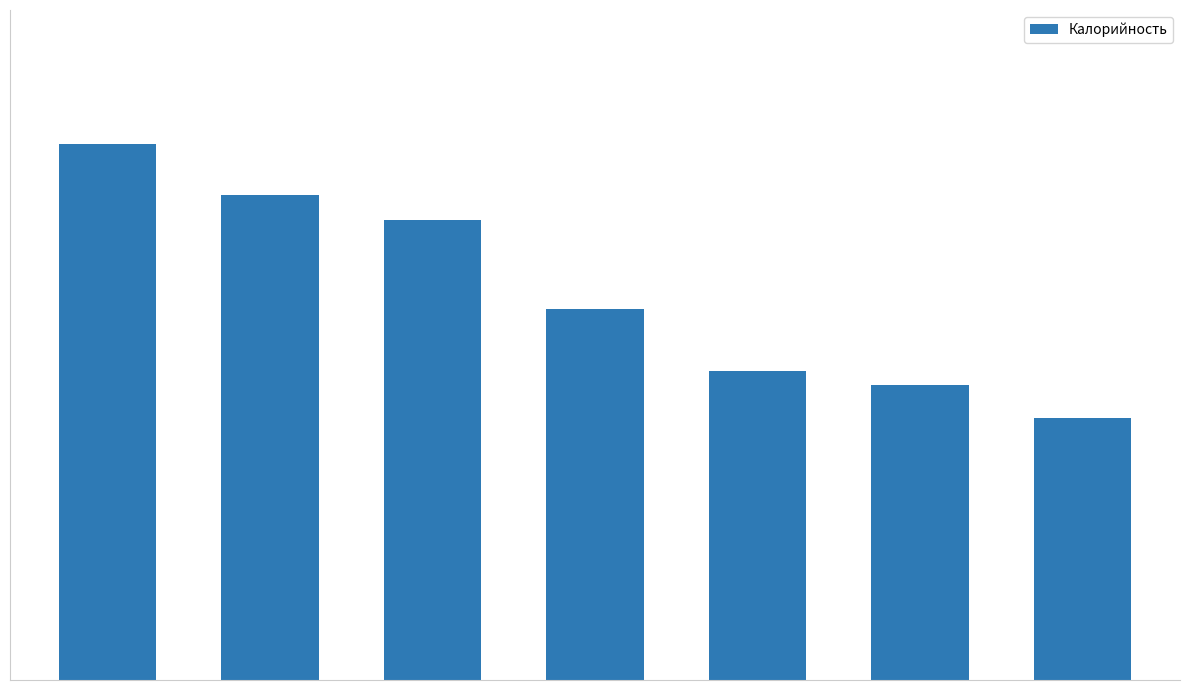

What is the label of the 6th bar from the right?

Бефстроганов